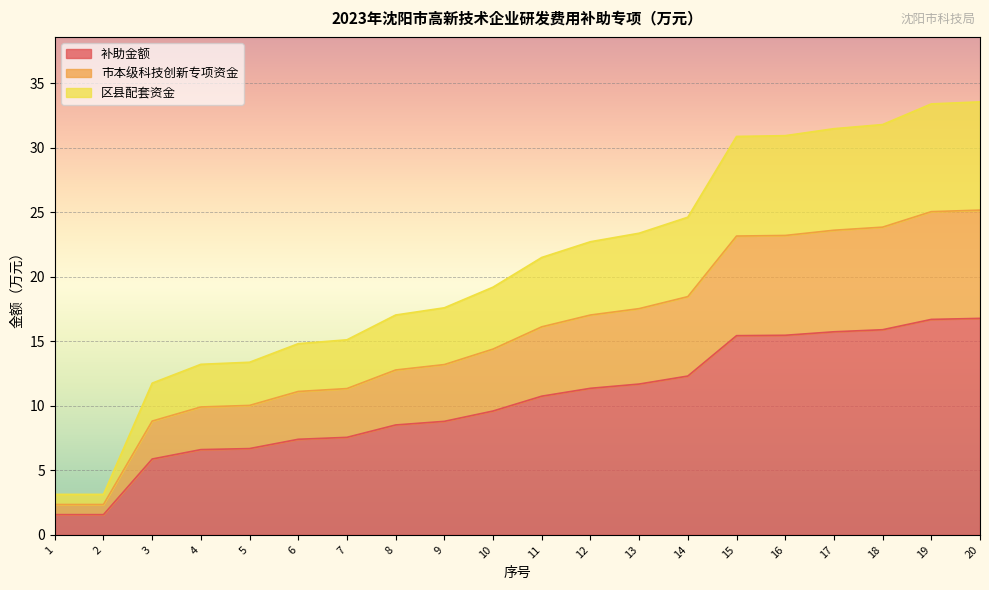

At 5, list the series in order from smallest to largest.

补助金额, 市本级科技创新专项资金, 区县配套资金